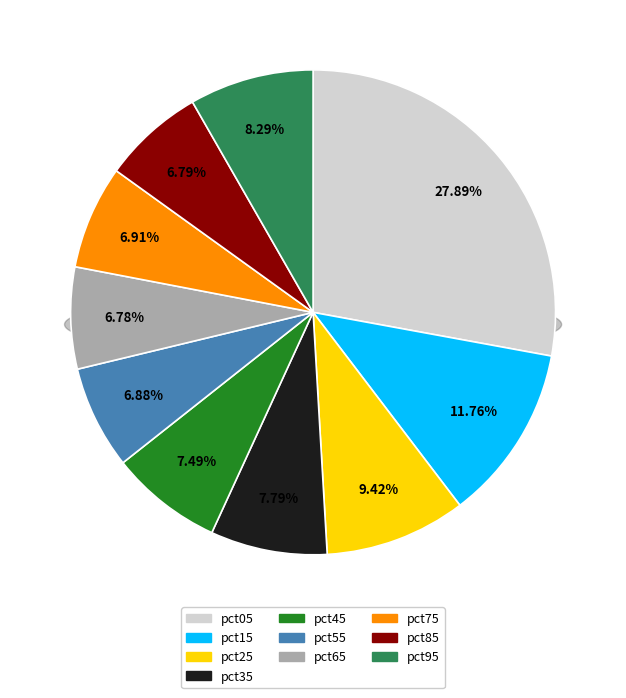

Is it true that pct85 is 7% of the pie?

True